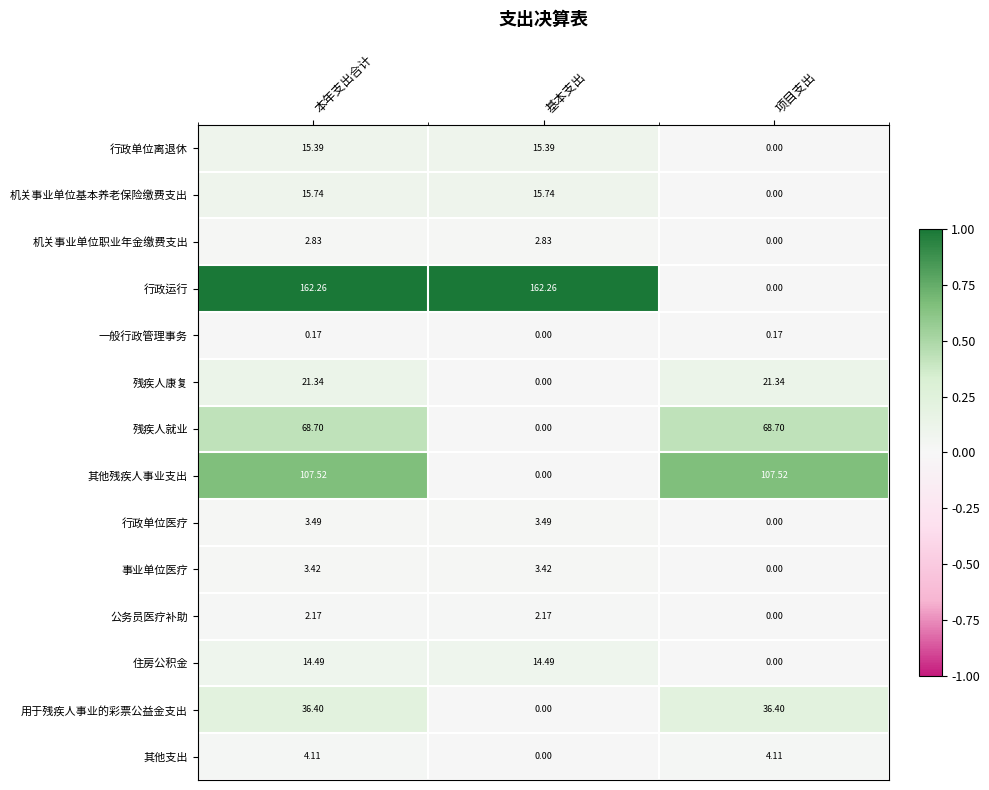

Is the value of 残疾人康复 at 项目支出 greater than the value of 公务员医疗补助 at 基本支出?

Yes